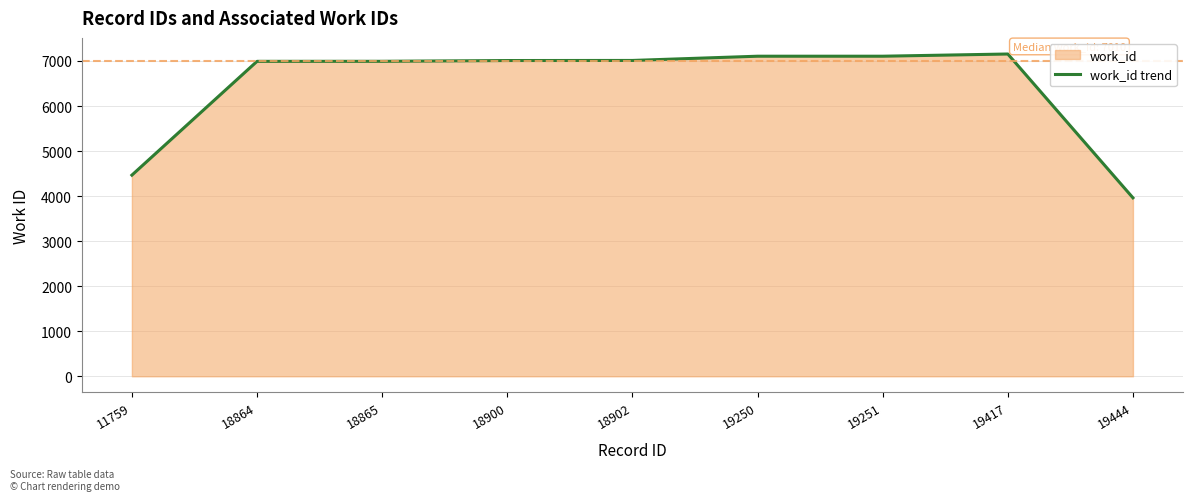

What is the difference between the second highest and second lowest values?

2640